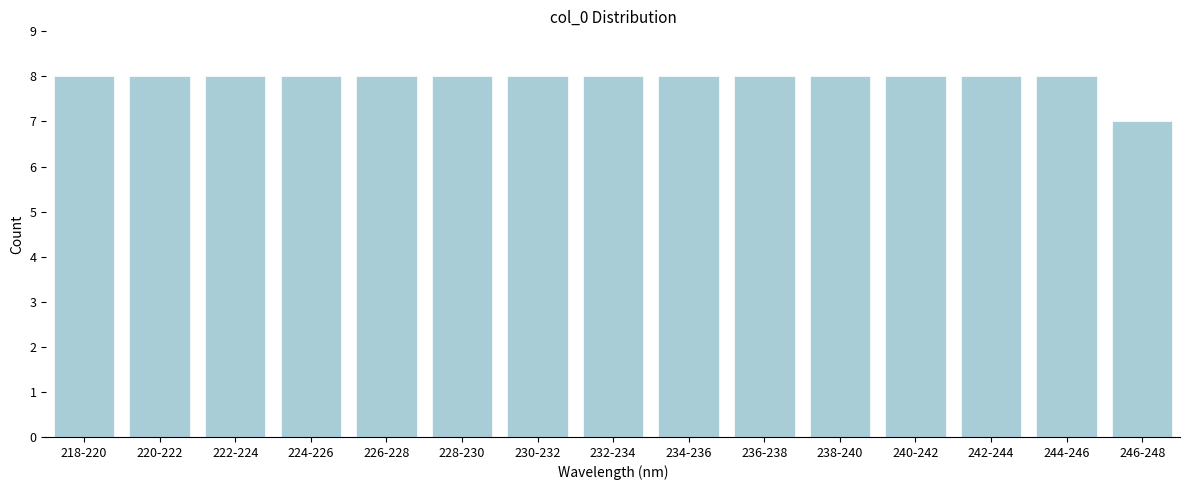

Reading left to right, what are all the values shown in this chart?

8	8	8	8	8	8	8	8	8	8	8	8	8	8	7